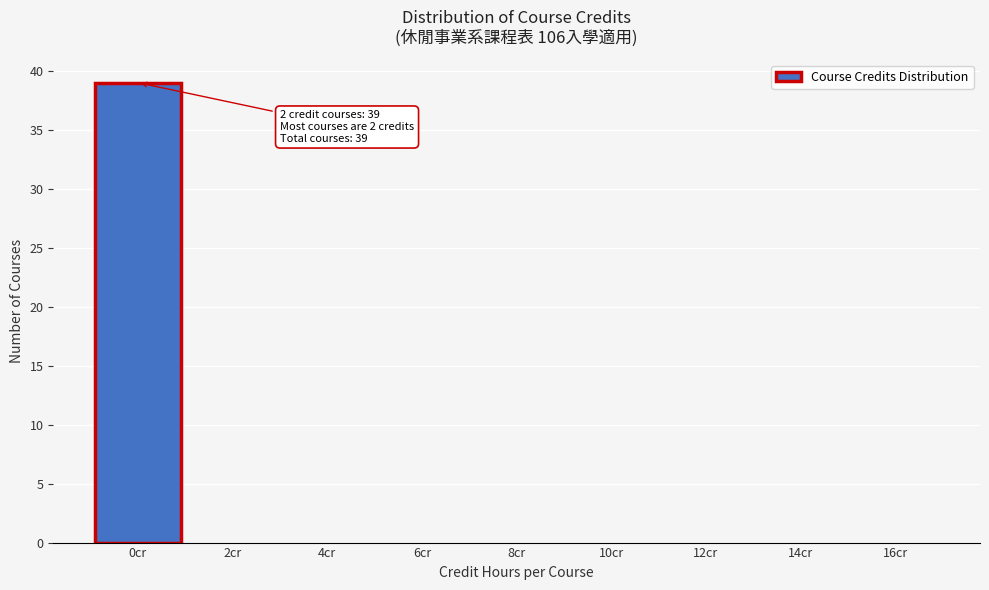

Reading left to right, transcribe all the data shown in this chart.

0cr=39	2cr=0	4cr=0	6cr=0	8cr=0	10cr=0	12cr=0	14cr=0	16cr=0